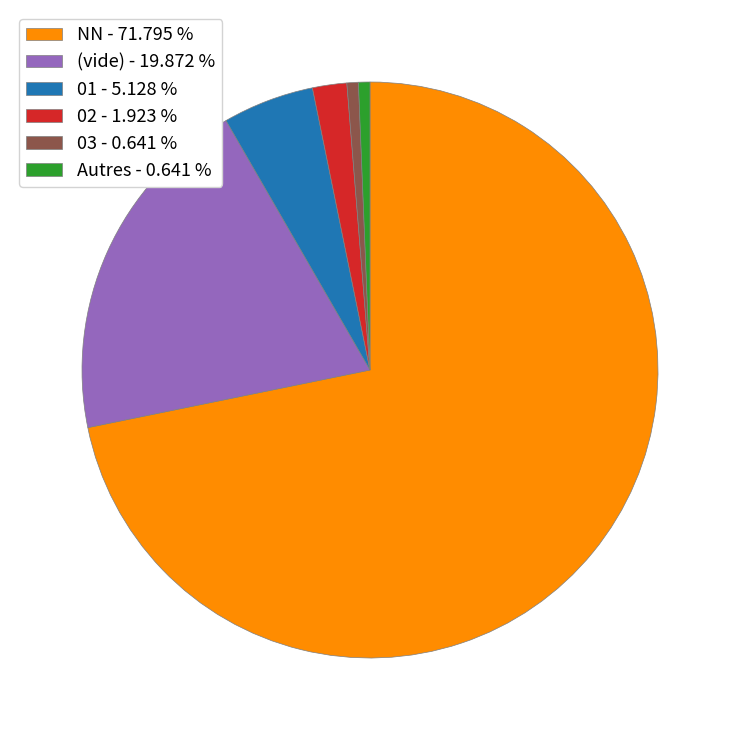

What is the majority slice?

NN - 71.795 %